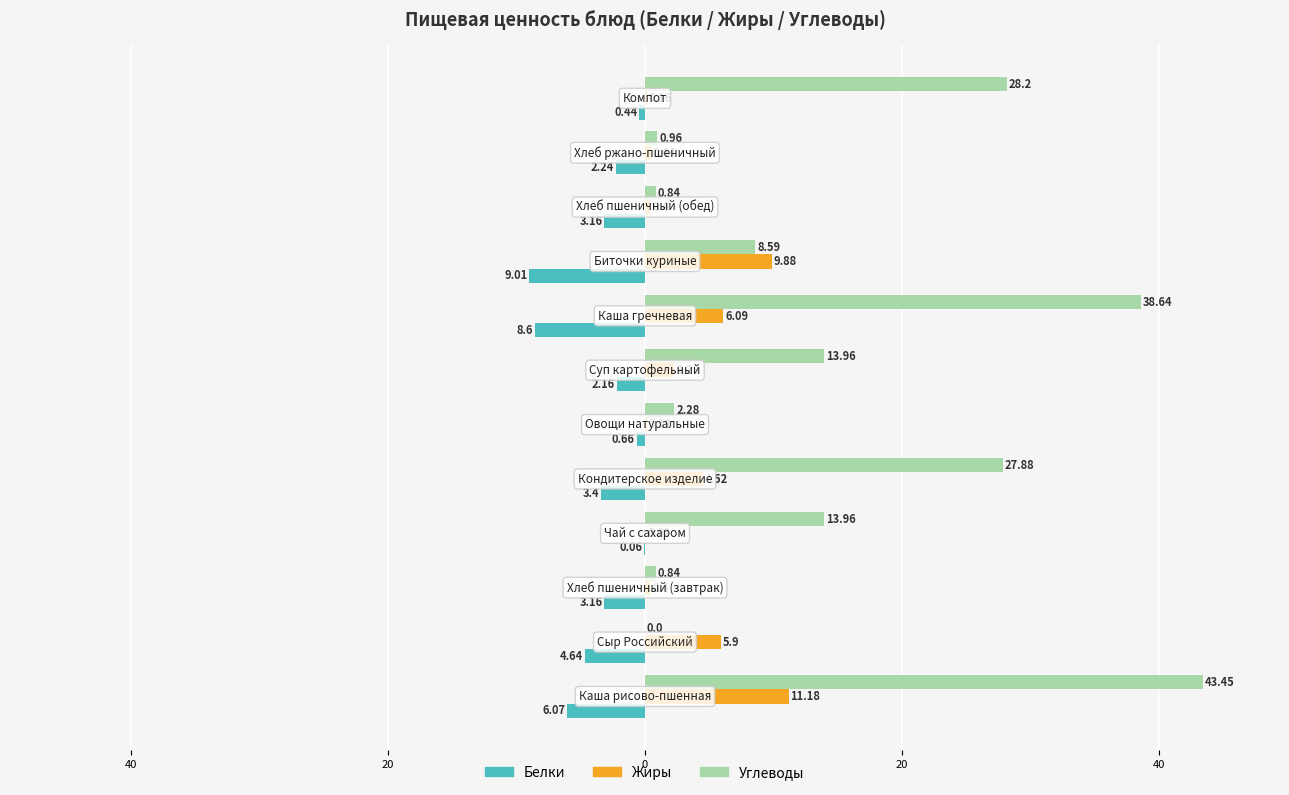

What are all the series names shown in the legend?

Белки, Жиры, Углеводы